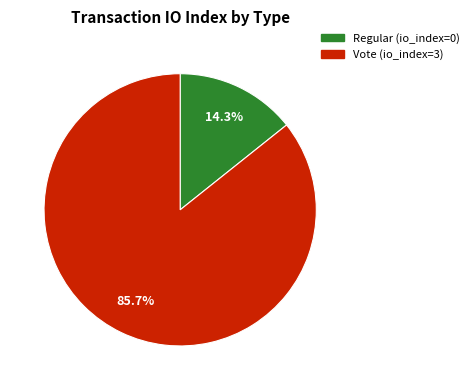

To the nearest percent, what is the difference between the Regular and Vote slice percentages?

71%